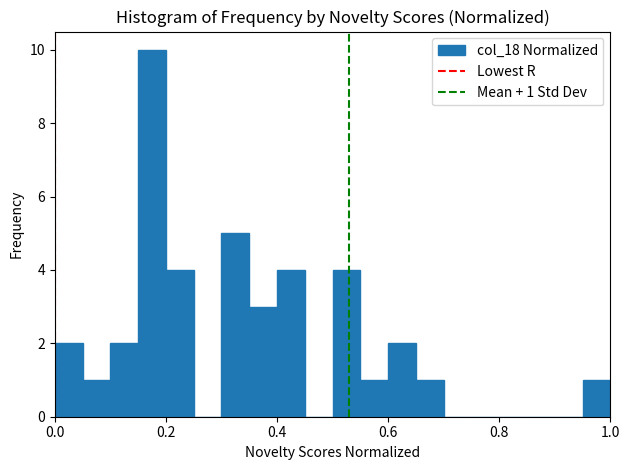

Around what value on the x-axis is the tallest bar? Give the approximate position of its centre, as read against the axis.

0.18